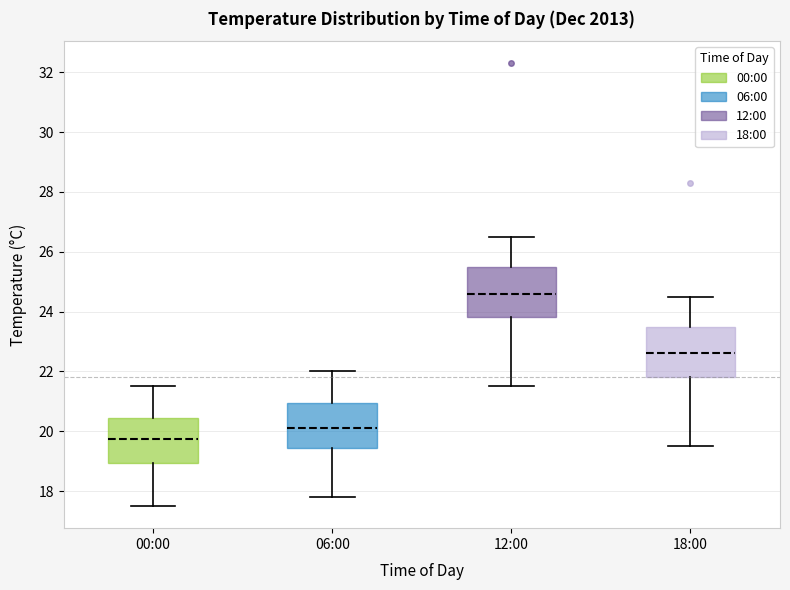

Reading left to right, read every box against the y-axis: the position of its median line, the range the box covers, and the ends of its whiskers. The values are not printed on the chart, so give them approximately, as read against the axis.

00:00: median 19.8, box 19.0 to 20.4, whiskers 17.6 to 21.6
06:00: median 20.2, box 19.4 to 21.0, whiskers 17.8 to 22.0
12:00: median 24.6, box 23.8 to 25.6, whiskers 21.6 to 26.6
18:00: median 22.6, box 21.8 to 23.6, whiskers 19.6 to 24.6